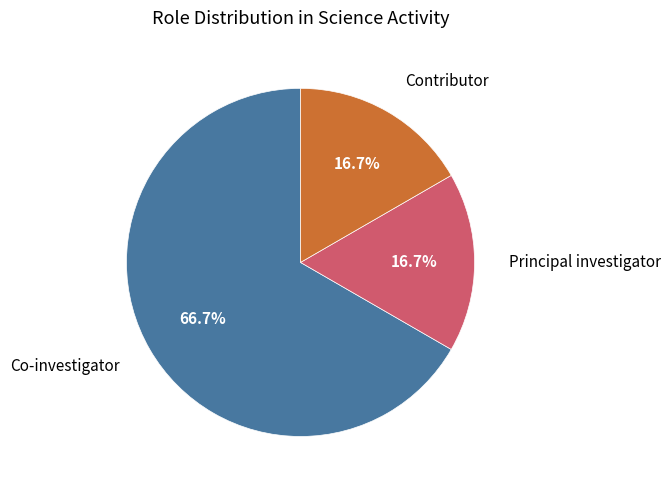

Is there any slice that represents more than half of the pie?

Yes